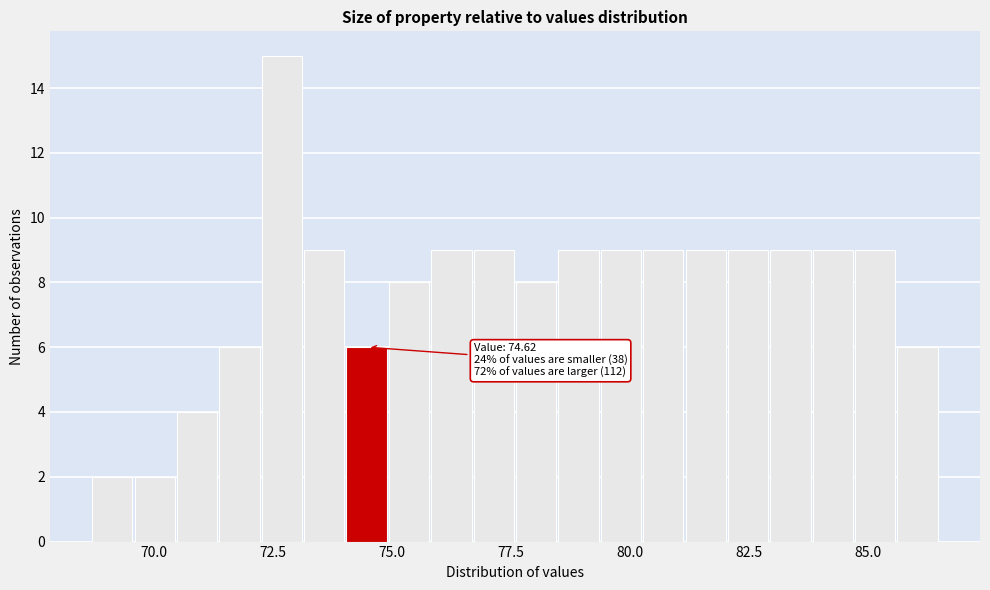

Around what value on the x-axis is the tallest bar? Give the approximate position of its centre, as read against the axis.

72.5